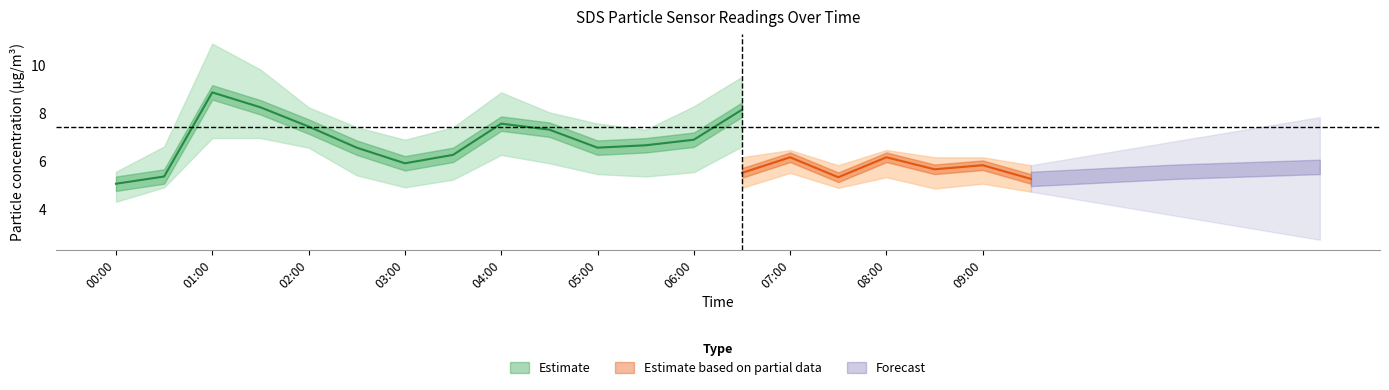

What is the difference between the maximum and second lowest values in the SDS_P1_upper series?

4.3